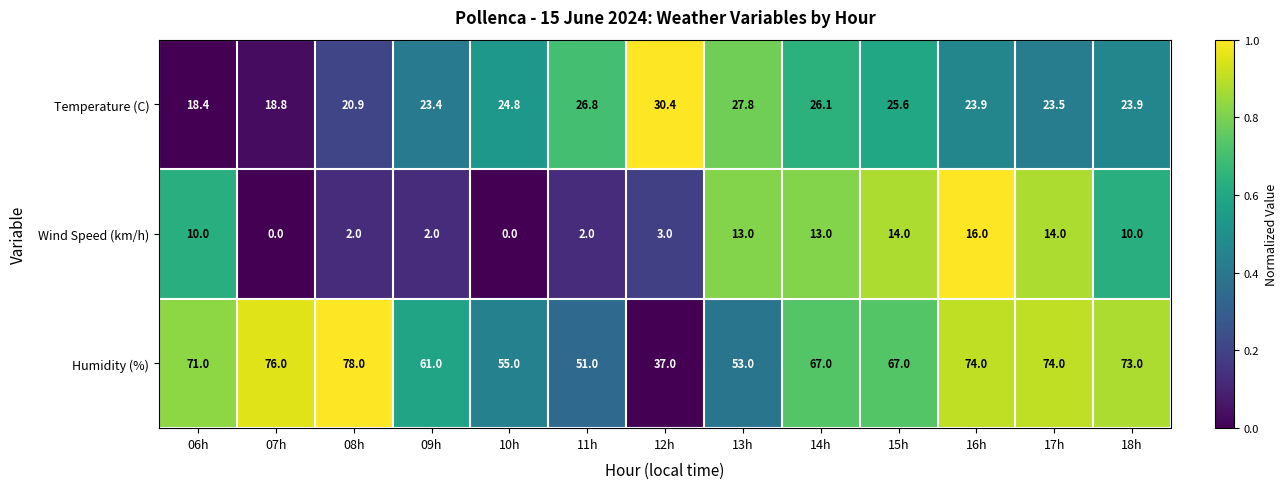

Rank the series at 15h from highest to lowest value.

Humidity (%), Temperature (C), Wind Speed (km/h)